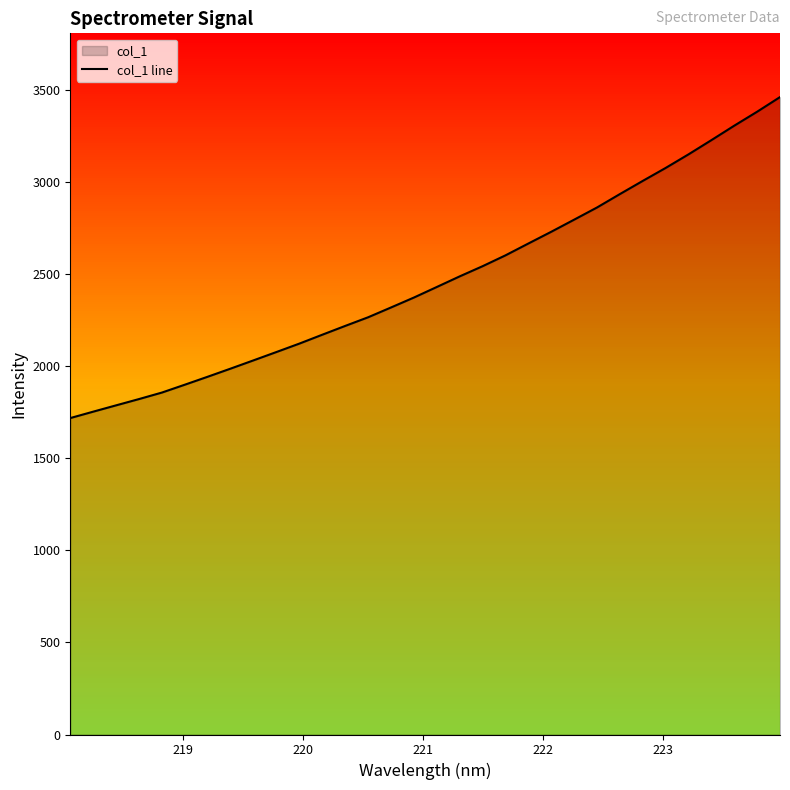

What is the difference between the maximum and minimum values?

1742.3